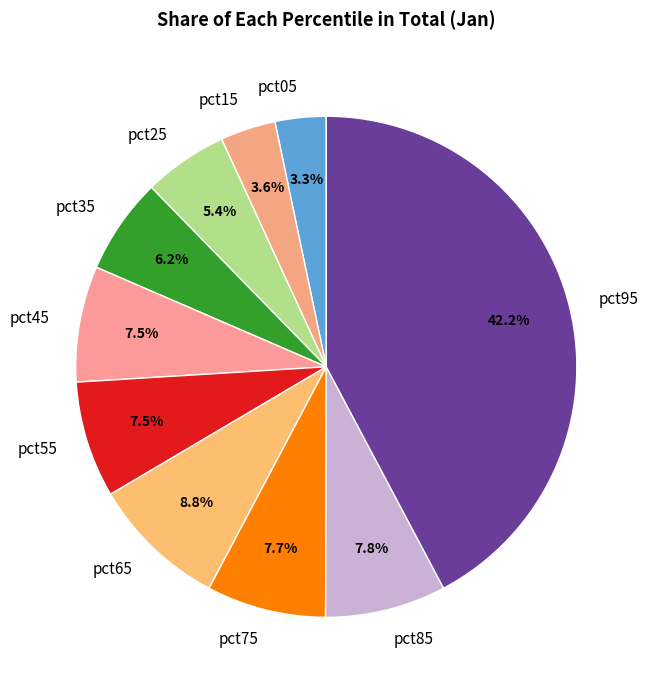

To the nearest percent, what is the average slice percentage?

10%